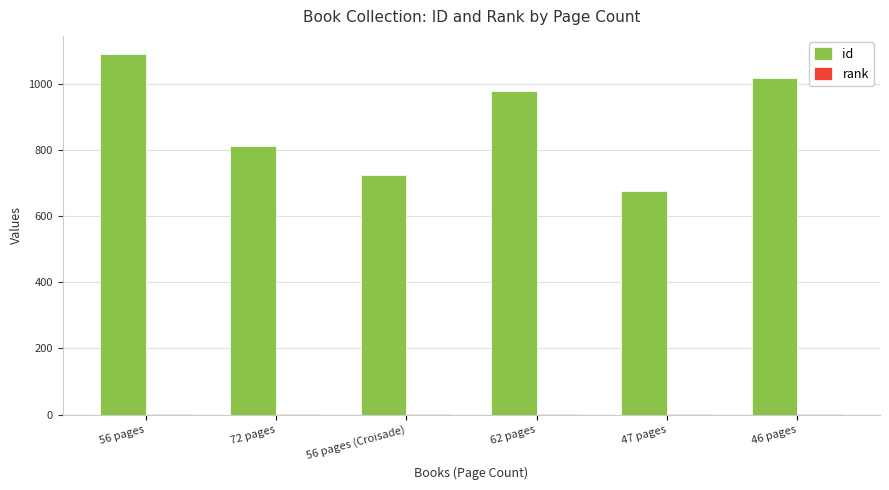

At which category does the chart reach its peak across all series?

56 pages